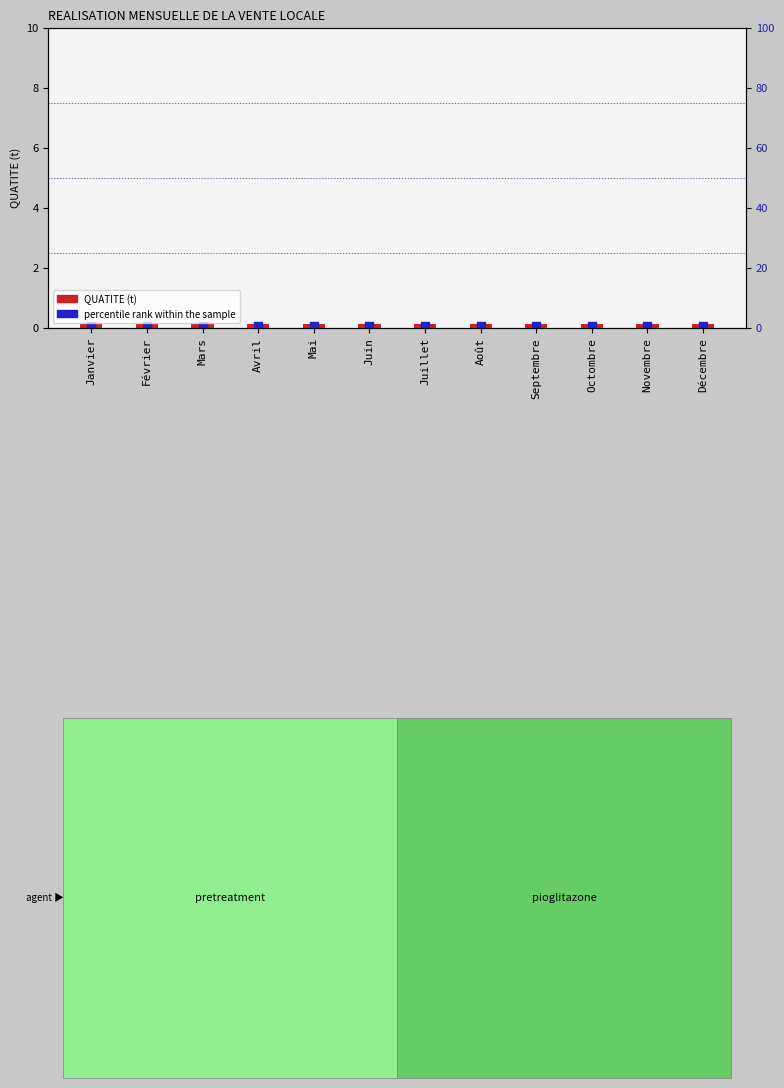

Which series has the largest total across all categories?

QUATITE (t)